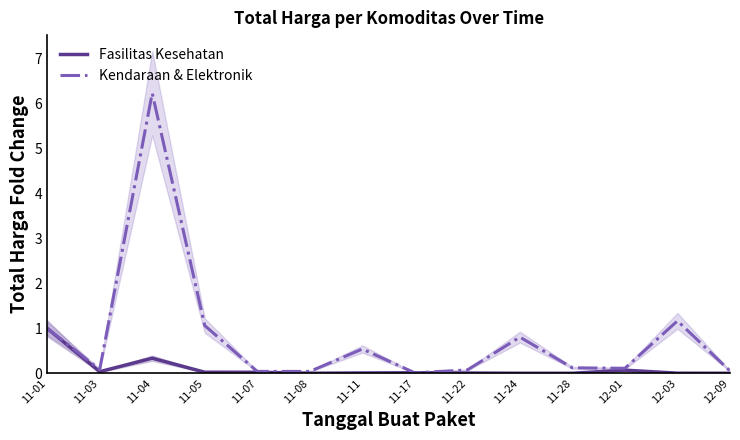

What is the maximum value for Kendaraan & Elektronik?

6.2